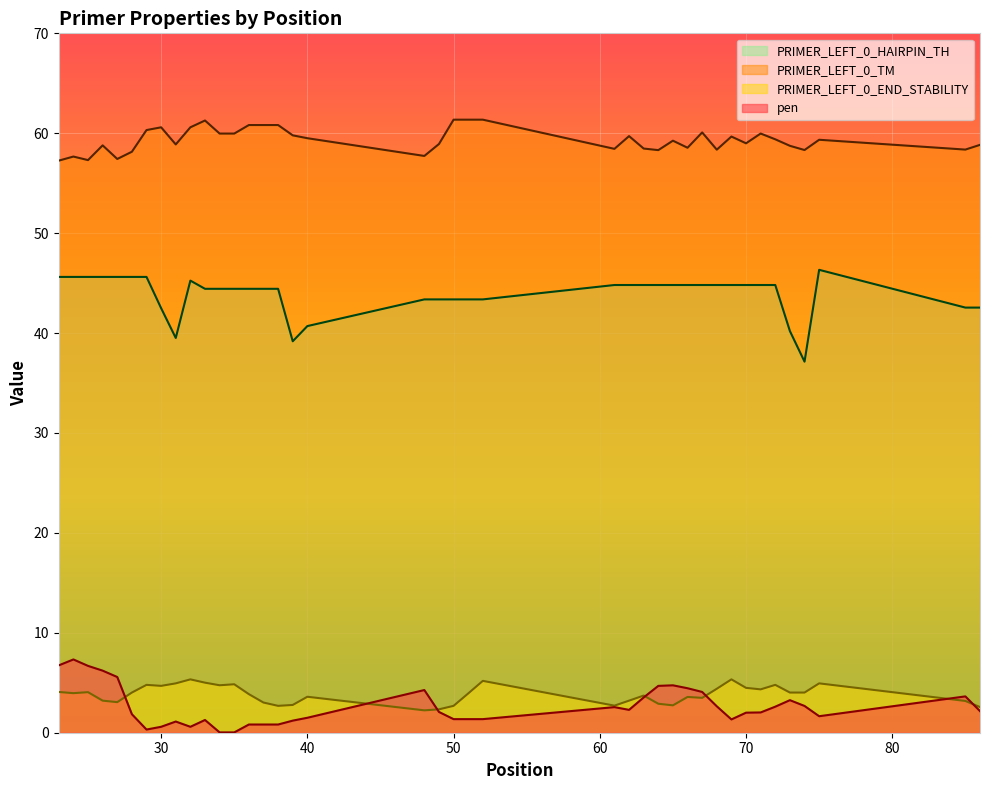

What are all the series names shown in the legend?

pen, PRIMER_LEFT_0_TM, PRIMER_LEFT_0_END_STABILITY, PRIMER_LEFT_0_HAIRPIN_TH